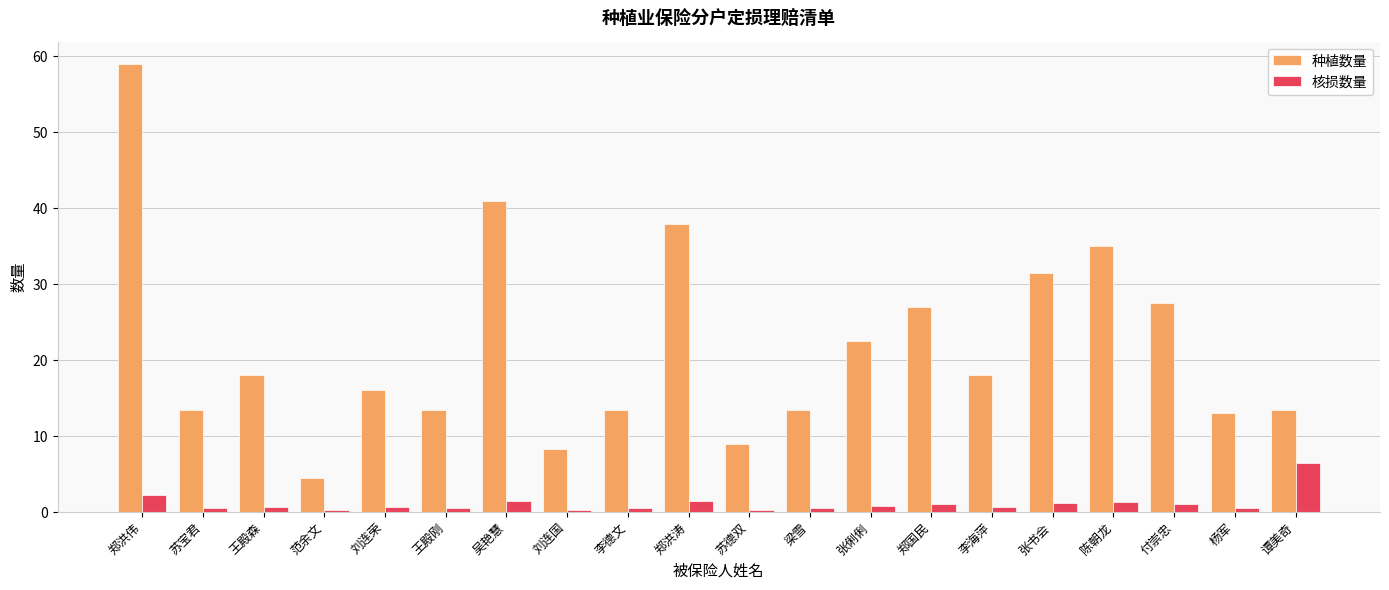

What are all the series names shown in the legend?

种植数量, 核损数量